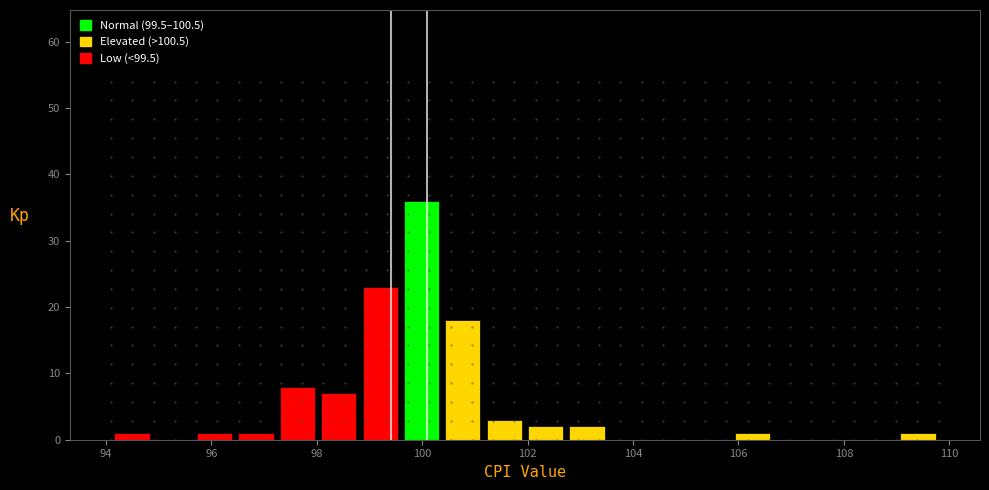

Around what value on the x-axis is the tallest bar? Give the approximate position of its centre, as read against the axis.

100.0